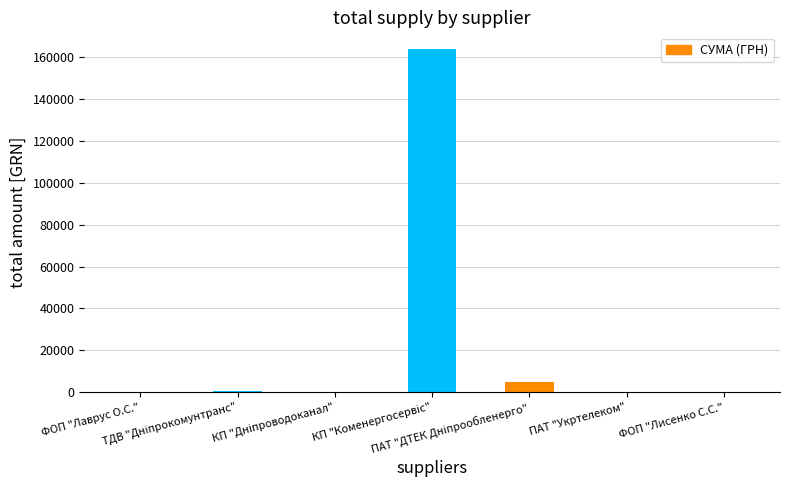

What is the maximum value shown in the chart?

163539.9